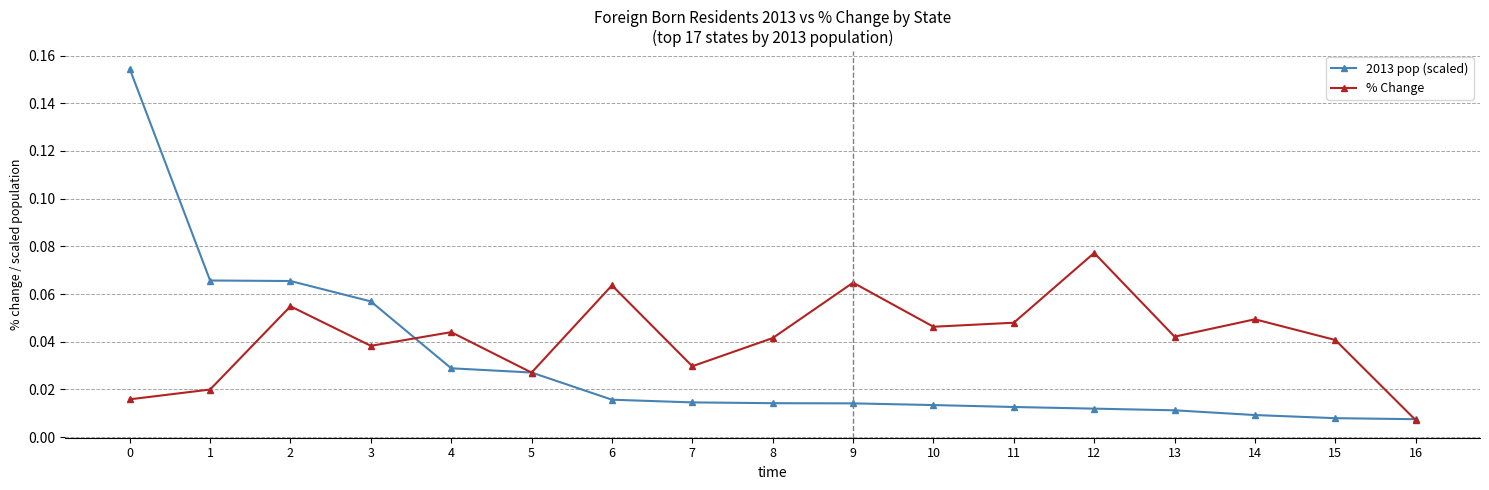

At which label does % Change reach its peak?

12